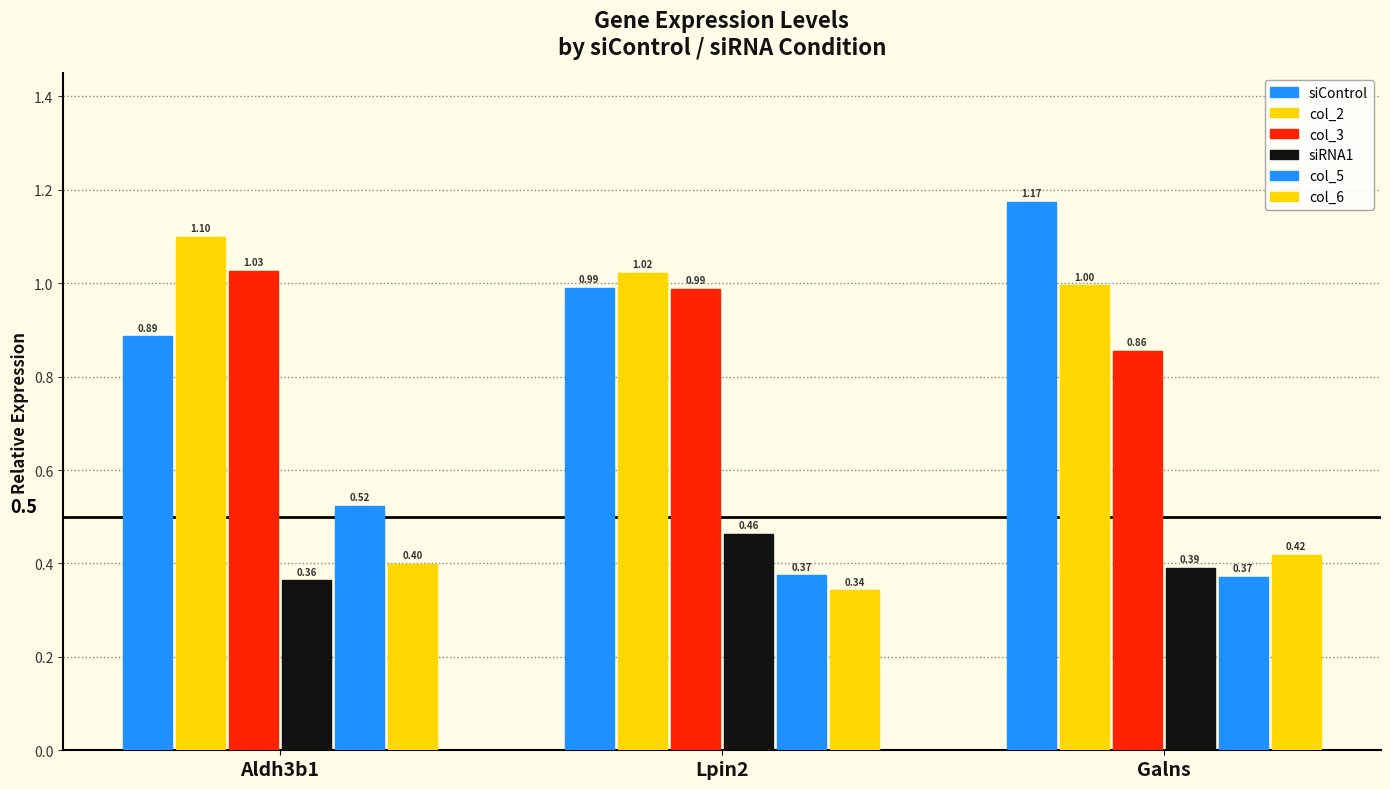

Count the number of data series in this chart.

6